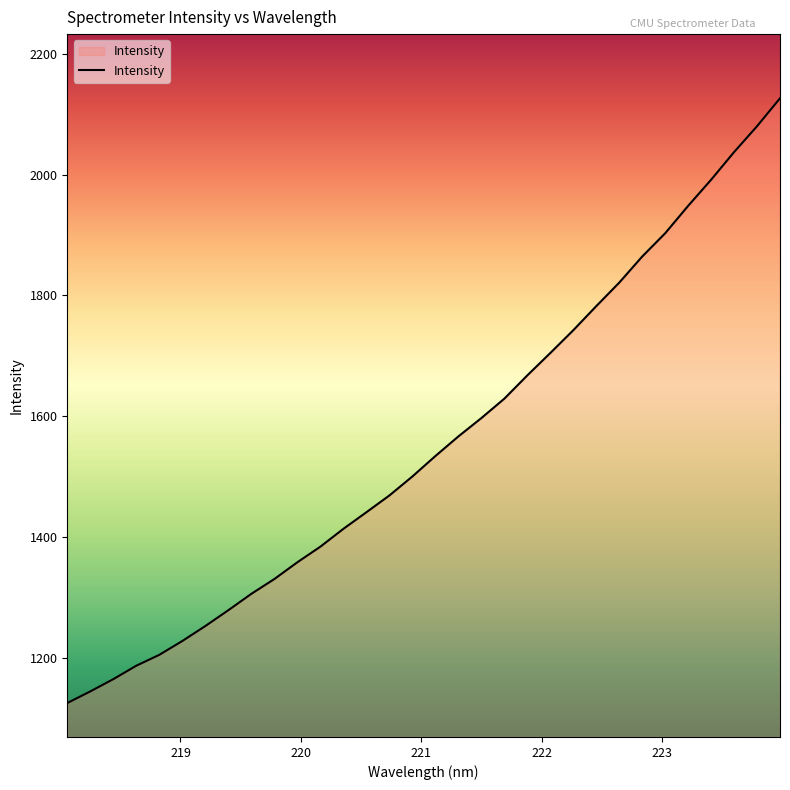

How many lines are shown in the chart?

1